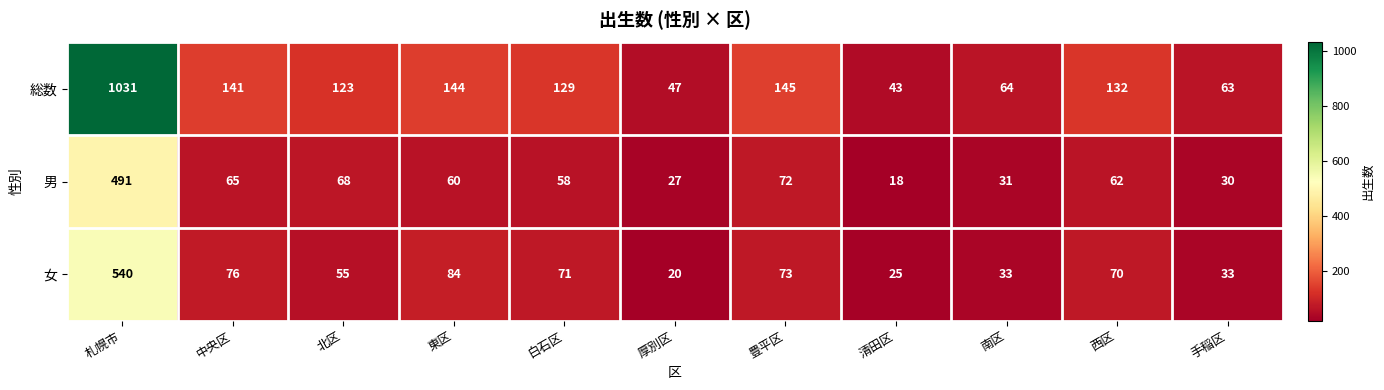

What is the difference between the highest and lowest values at 手稲区?

33